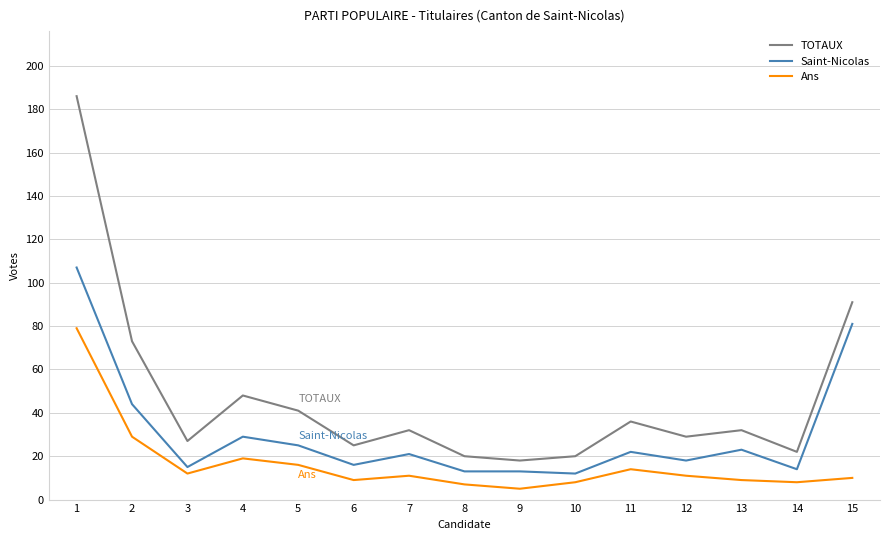

Does the chart display data point markers on the line(s)?

No